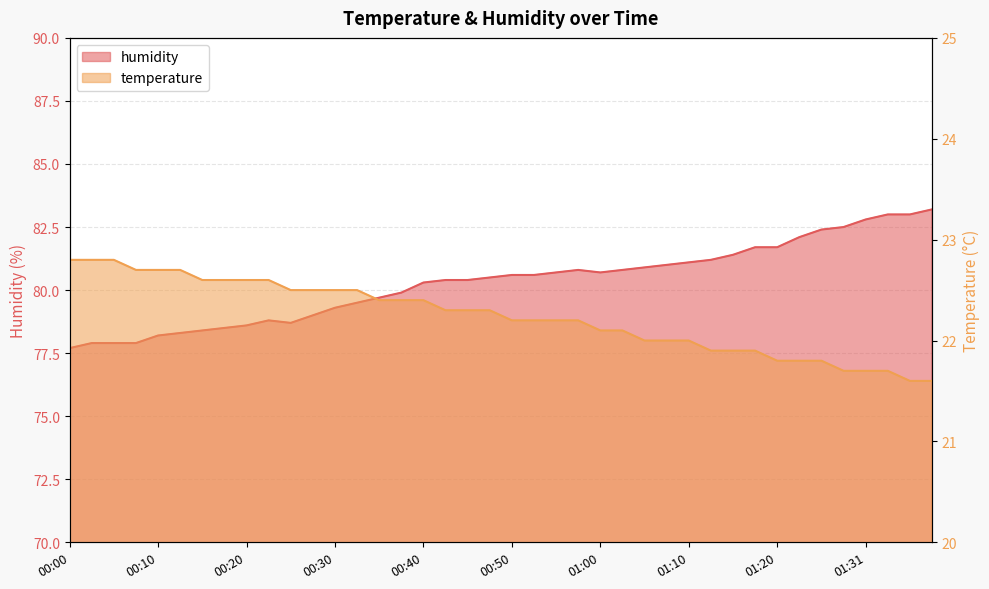

What is the sum of the temperature values at 01:05 and 00:00?

44.8